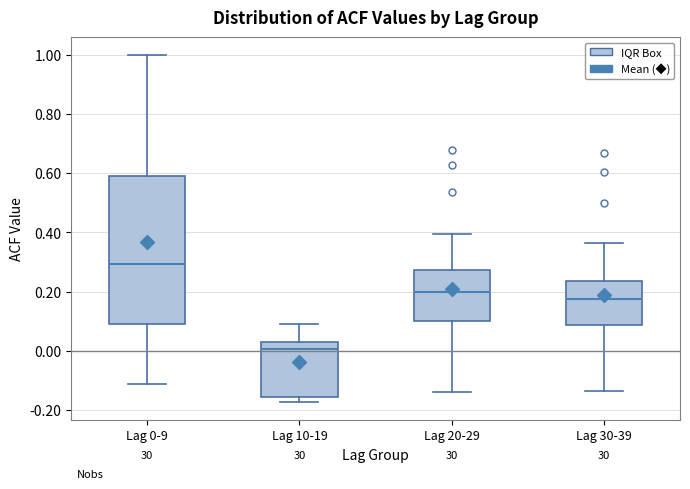

Comparing the boxes themselves (not the whiskers), which one is the tallest?

Lag 0-9